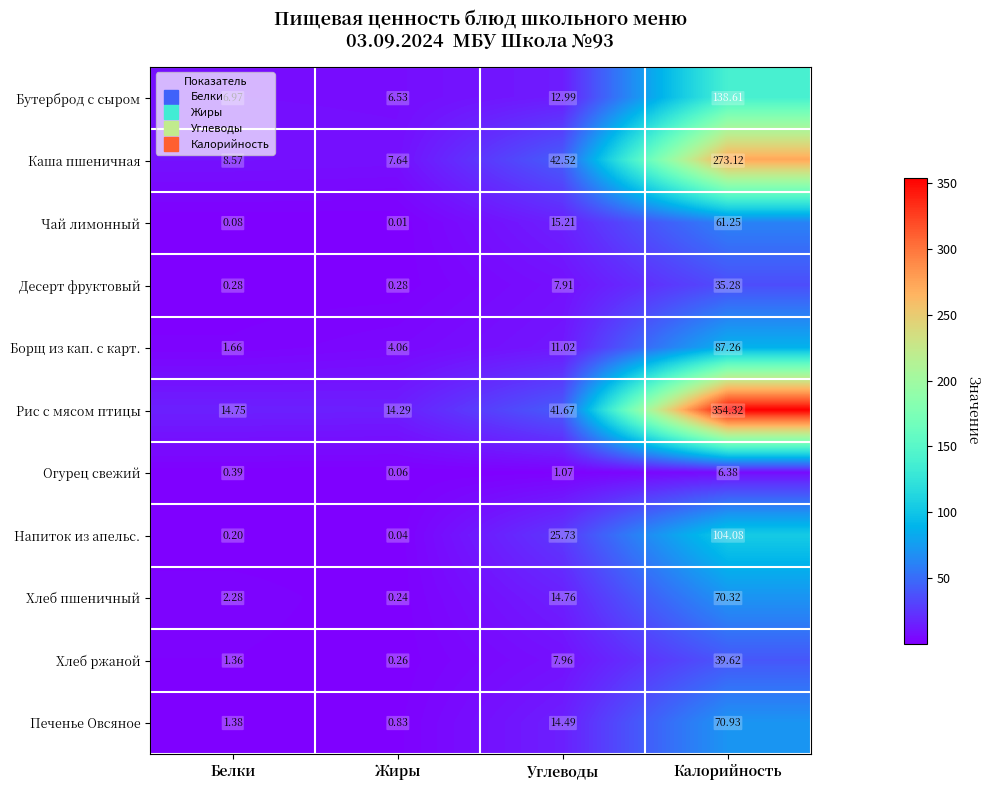

Is the value of Десерт фруктовый at Белки greater than the value of Печенье Овсяное at Жиры?

No